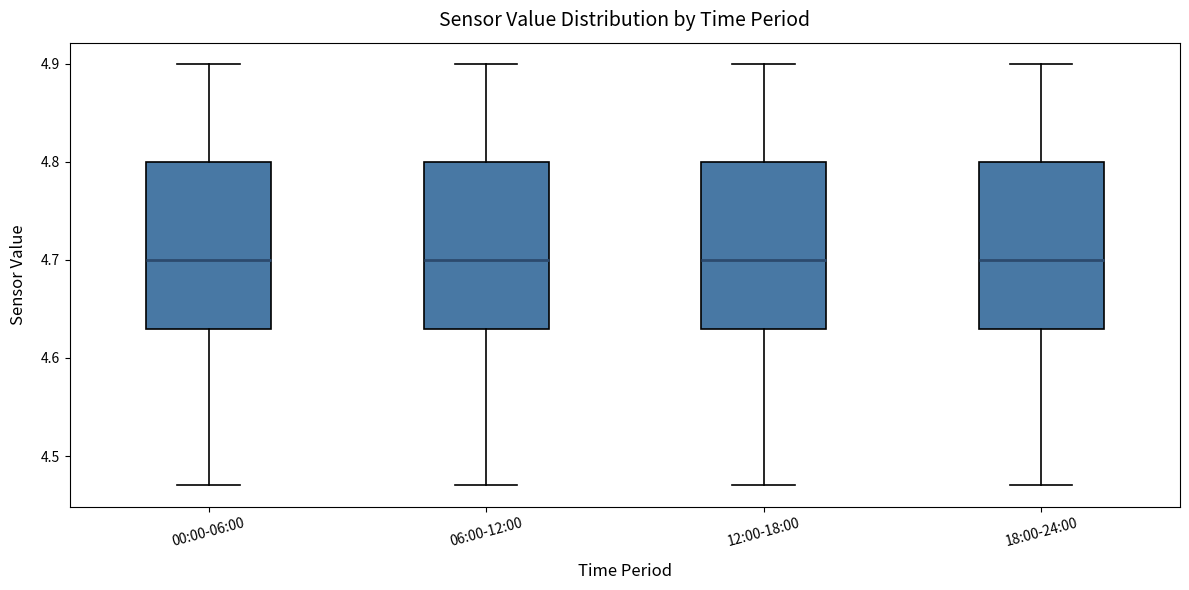

Reading left to right, transcribe this box plot: for each box, give where its median line is, the range the box spans, and where its two whiskers end, as read against the y-axis. The values are not printed on the chart, so give them approximately, as read against the axis.

00:00-06:00: median 4.70, box 4.63 to 4.80, whiskers 4.47 to 4.90
06:00-12:00: median 4.70, box 4.63 to 4.80, whiskers 4.47 to 4.90
12:00-18:00: median 4.70, box 4.63 to 4.80, whiskers 4.47 to 4.90
18:00-24:00: median 4.70, box 4.63 to 4.80, whiskers 4.47 to 4.90